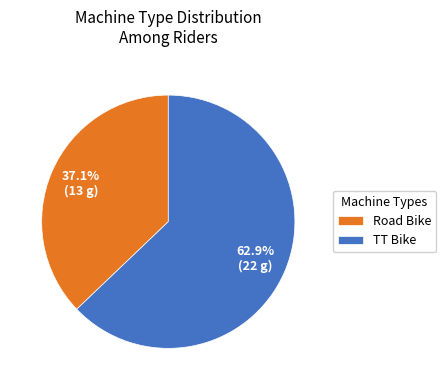

What percentage is NOT represented by Road Bike?

62.9%